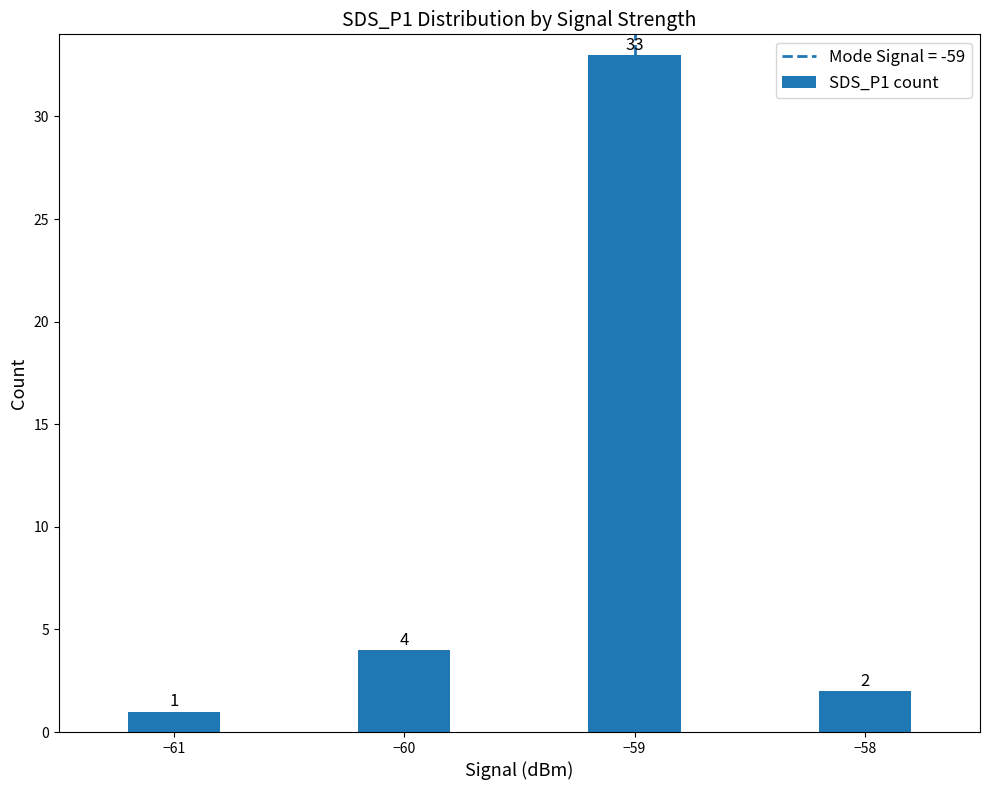

Read the value at −59.

33